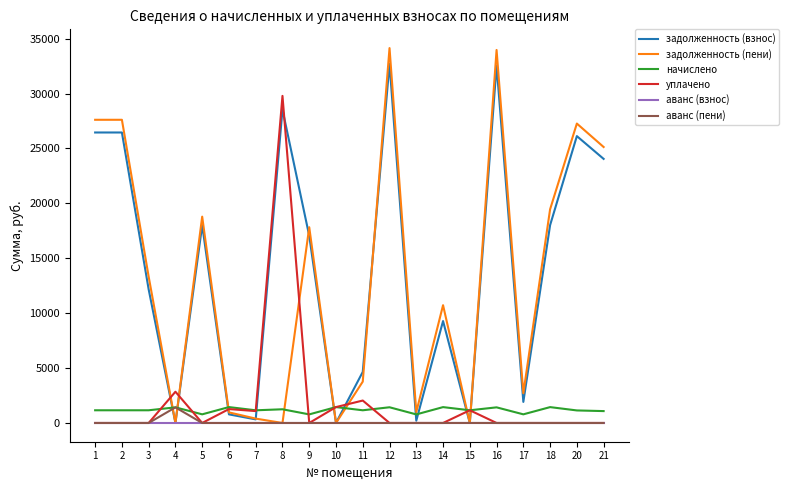

How many lines are shown in the chart?

6